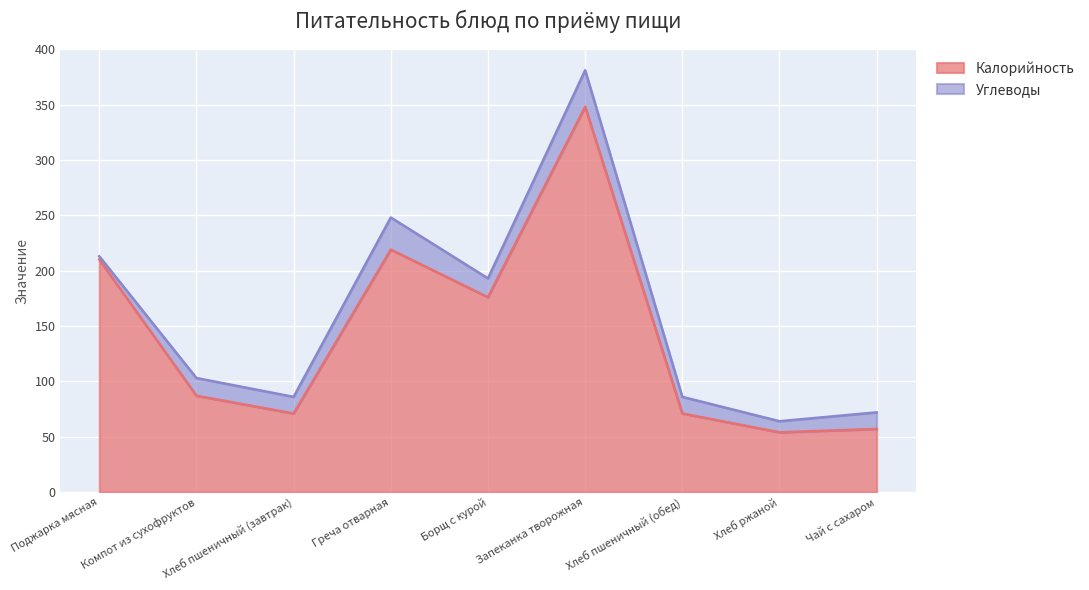

Which label corresponds to the largest value in the chart?

Запеканка творожная